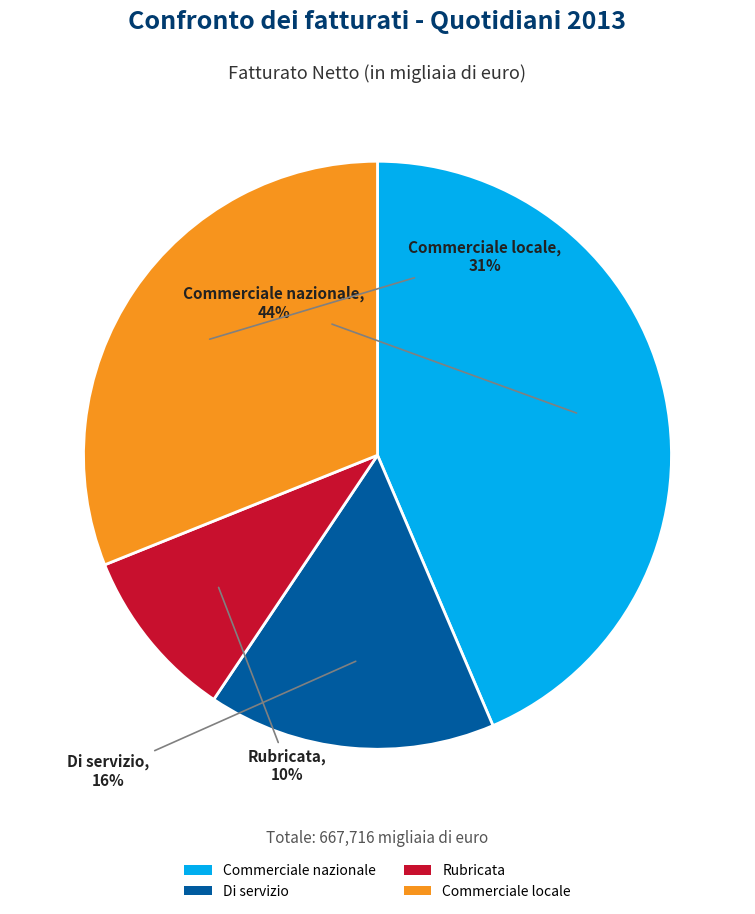

How many slices are in this pie chart?

4